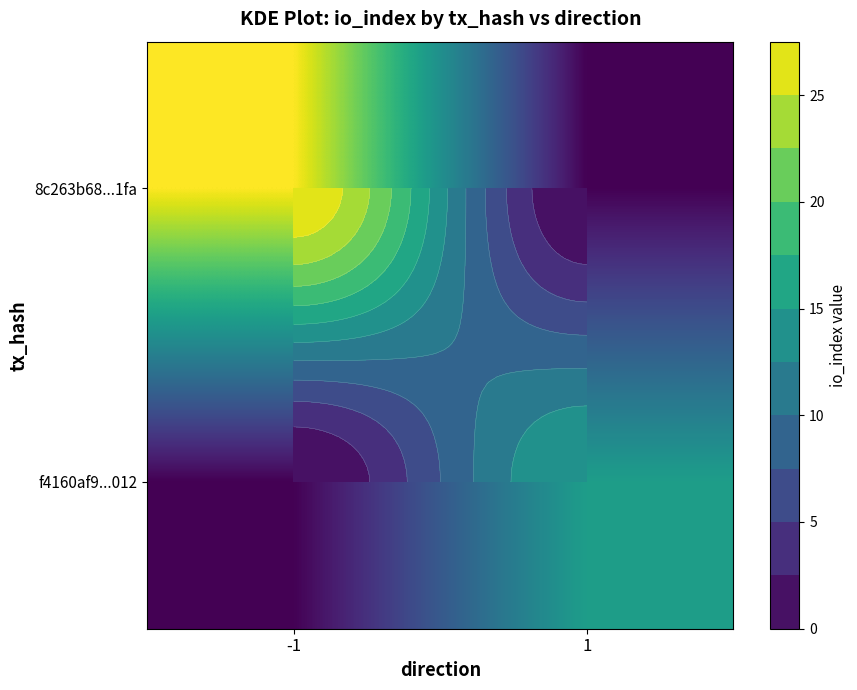

Rank the series by their average value, from lowest to highest.

f4160af9...012, 8c263b68...1fa